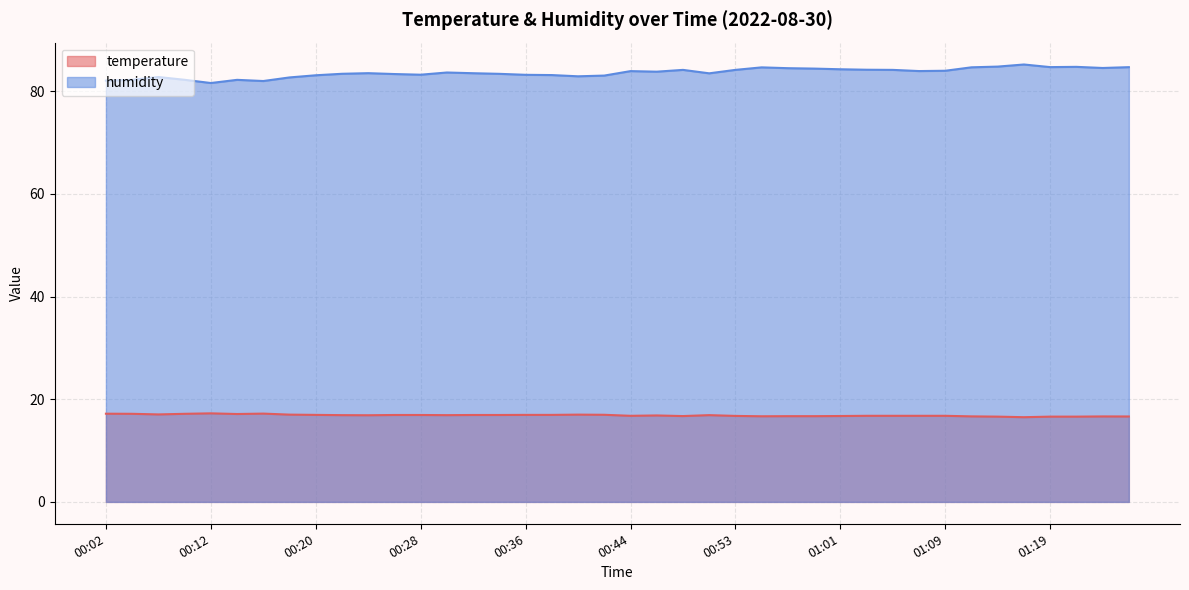

What position from the right is 00:38?

23